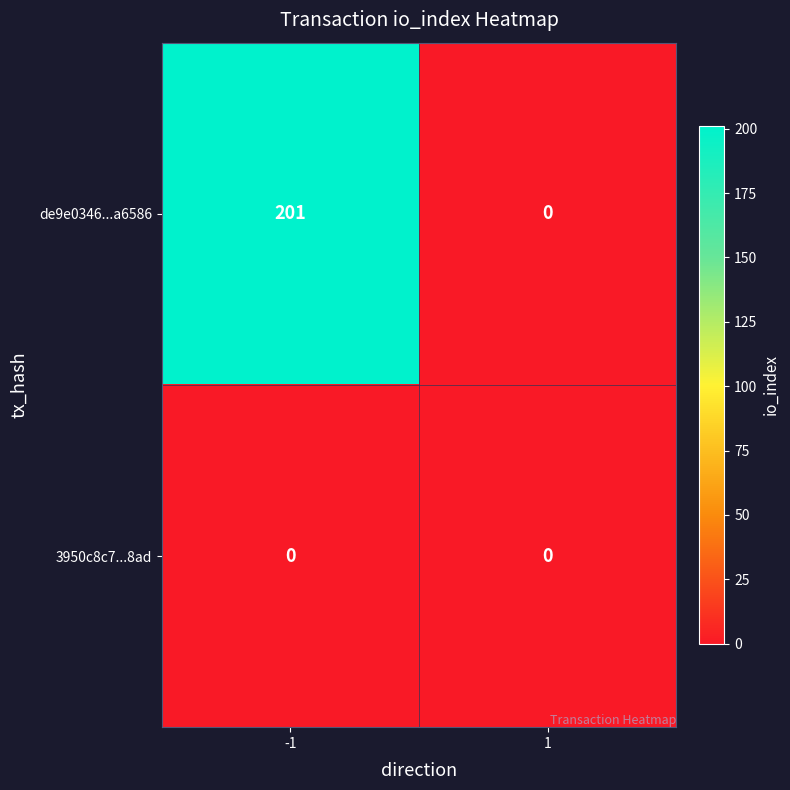

At -1, list the series in order from smallest to largest.

3950c8c7...8ad, de9e0346...a6586